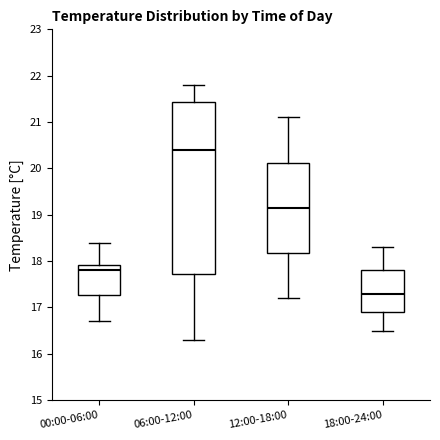

Reading left to right, read every box against the y-axis: the position of its median line, the range the box covers, and the ends of its whiskers. The values are not printed on the chart, so give them approximately, as read against the axis.

00:00-06:00: median 17.8, box 17.3 to 17.9, whiskers 16.7 to 18.4
06:00-12:00: median 20.4, box 17.7 to 21.4, whiskers 16.3 to 21.8
12:00-18:00: median 19.2, box 18.2 to 20.1, whiskers 17.2 to 21.1
18:00-24:00: median 17.3, box 16.9 to 17.8, whiskers 16.5 to 18.3